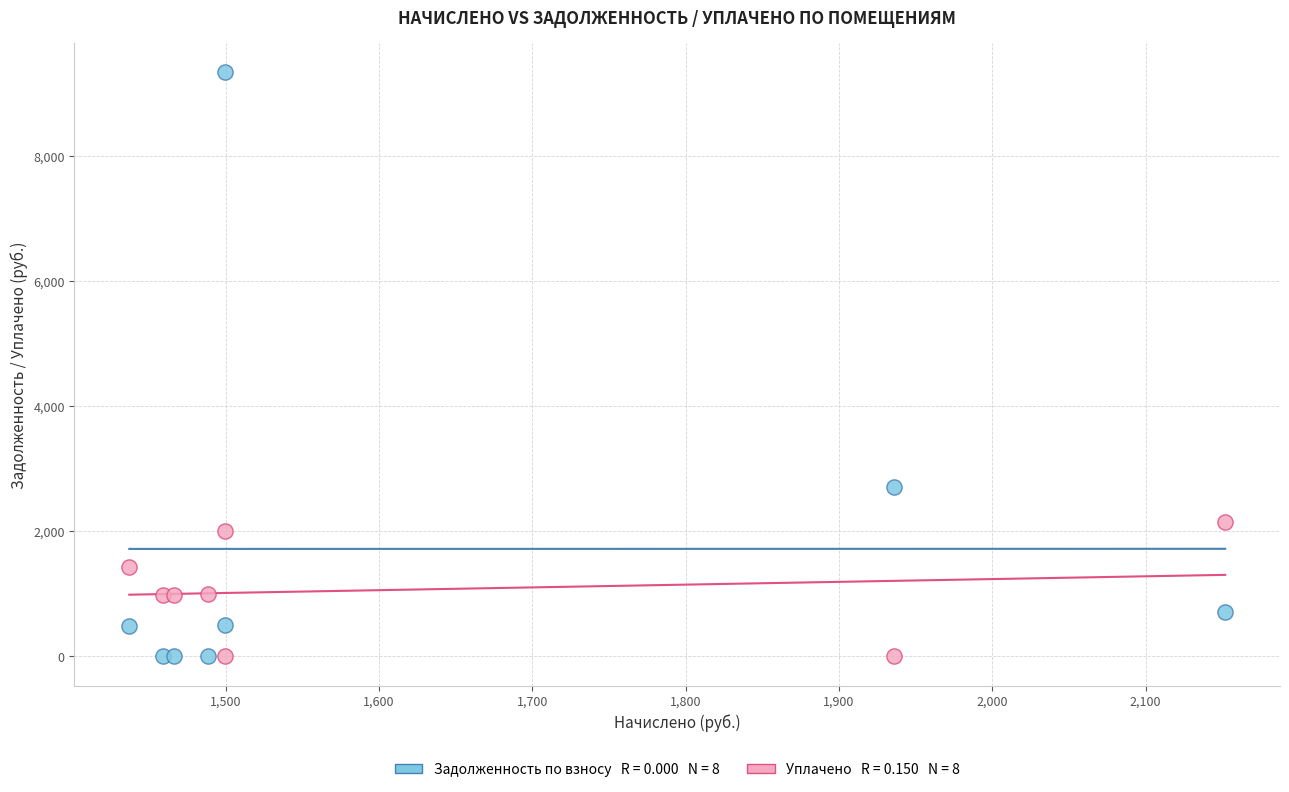

Across all series, what Y value is closest to 4671?

2711.5